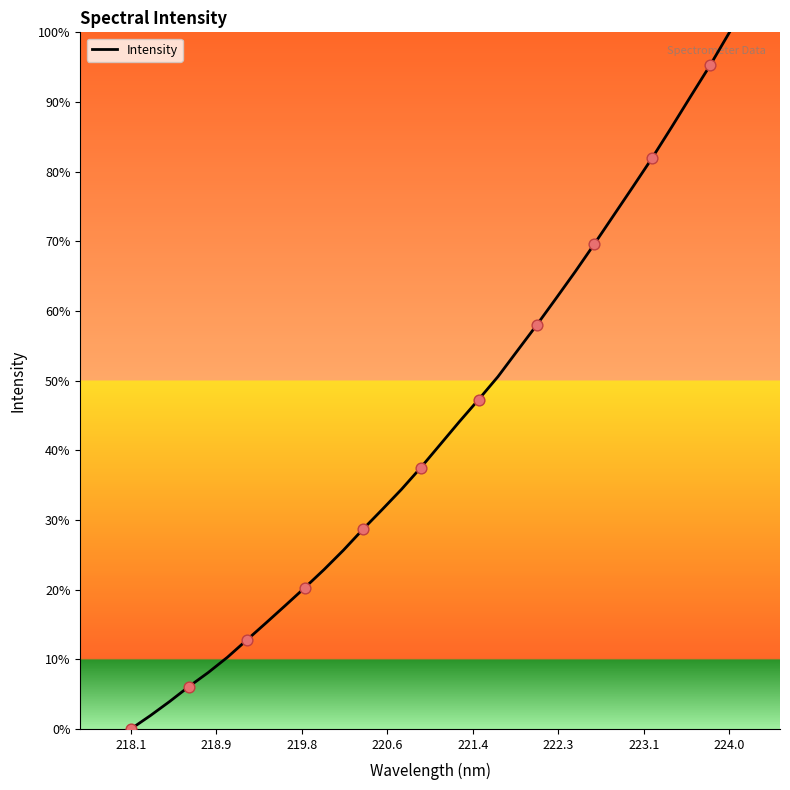

What is the greatest value displayed?

100.0